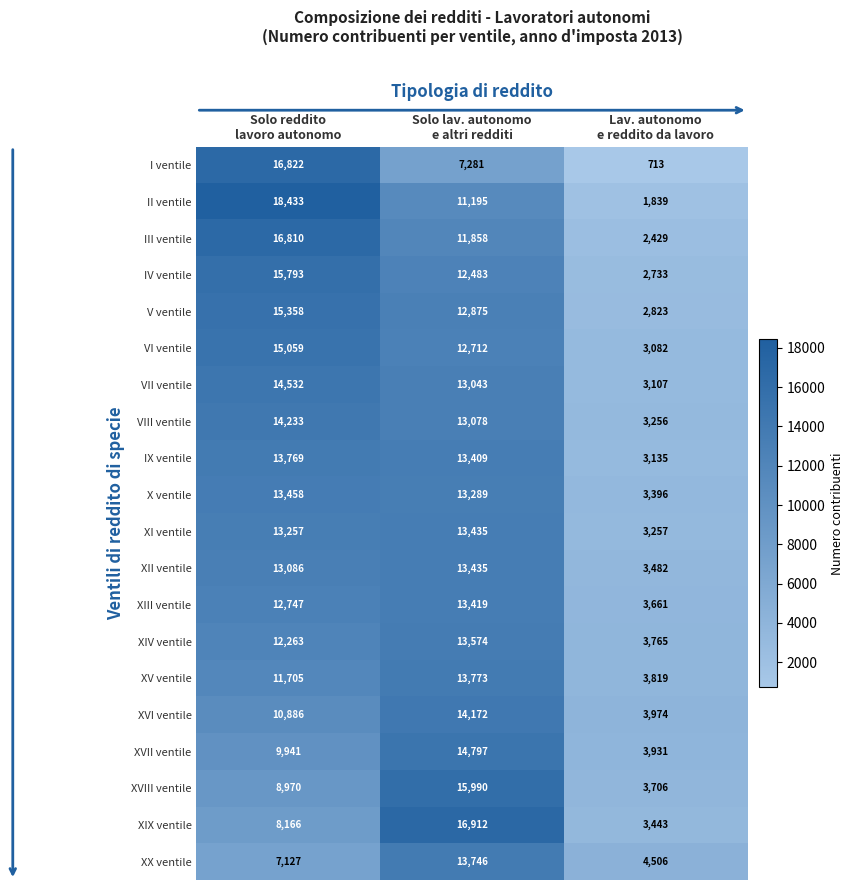

What is the smallest value displayed?

713